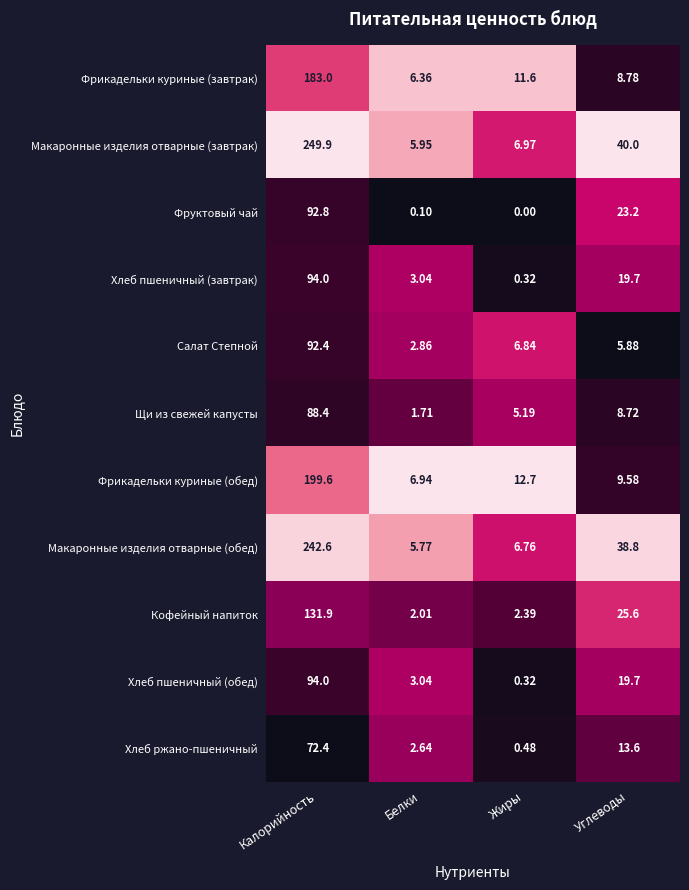

What is the difference between the highest and lowest values at Углеводы?

34.1